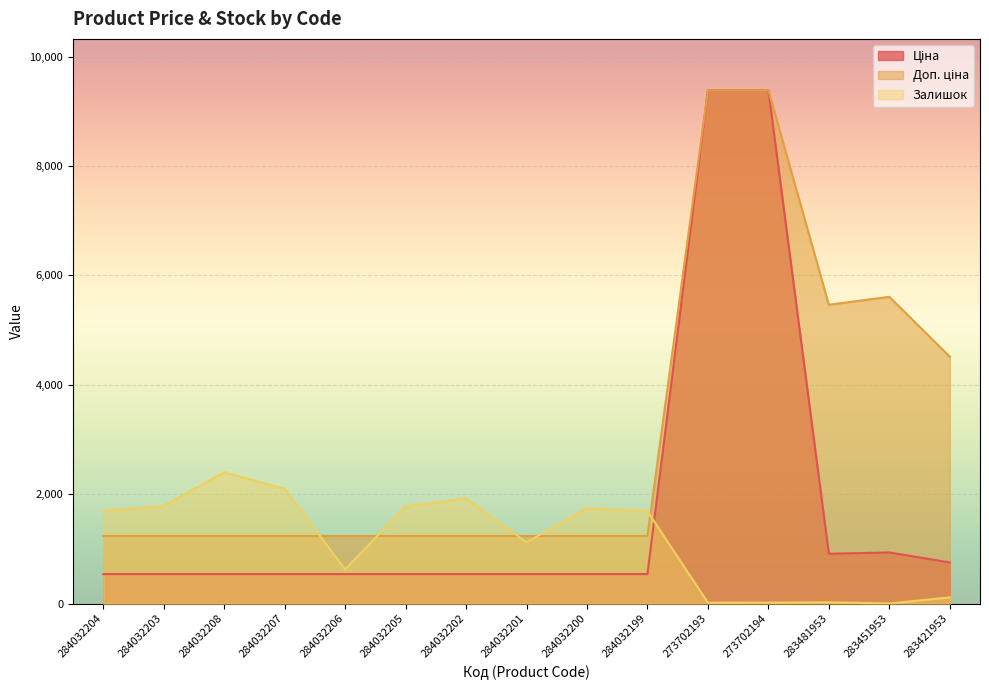

What is the difference between the highest and lowest values at 284032206?

696.4